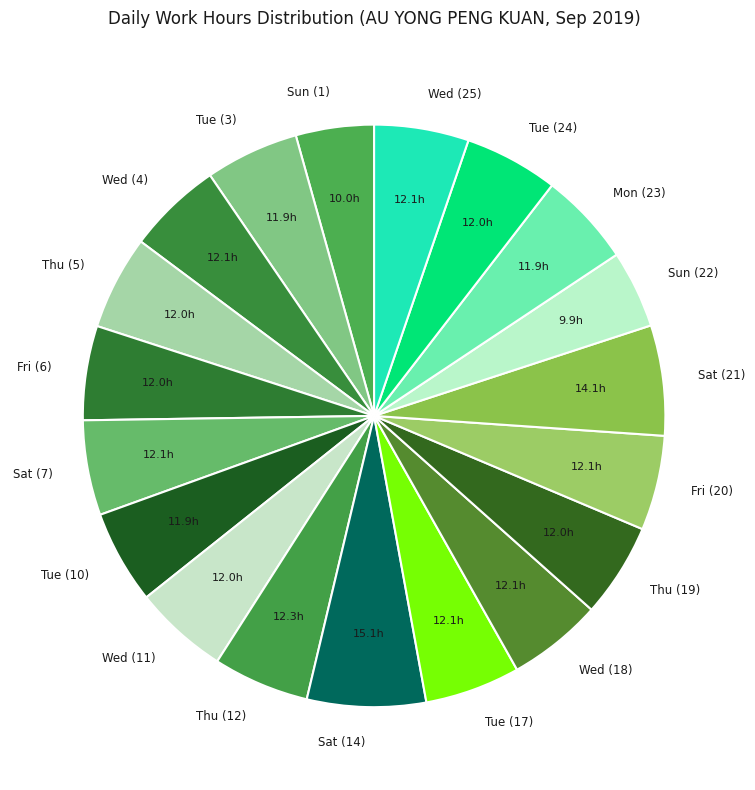

Does Tue (17) account for over 50% of the chart?

No